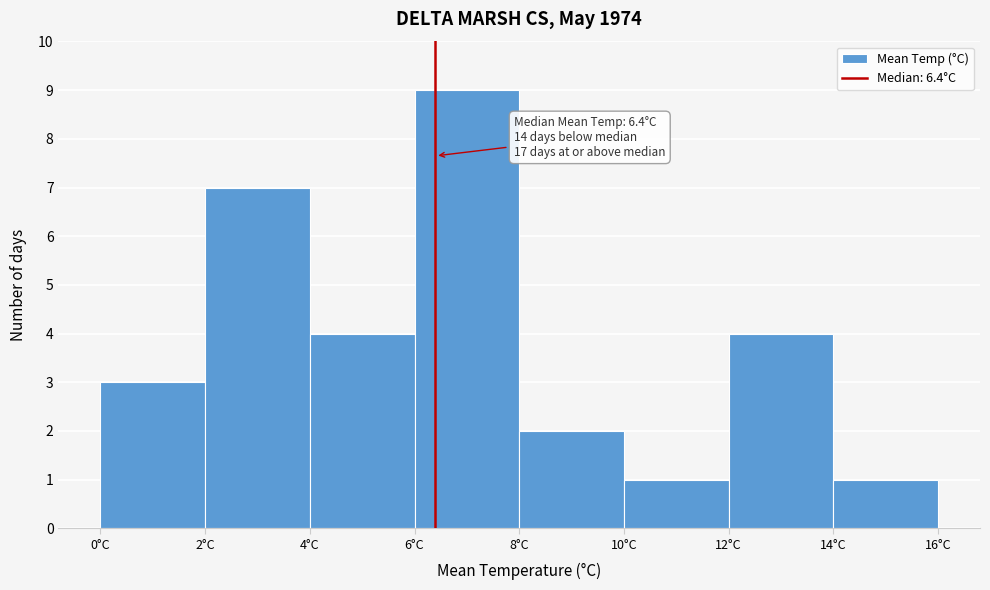

Over which range of the x-axis is the bar tallest?

6 to 8